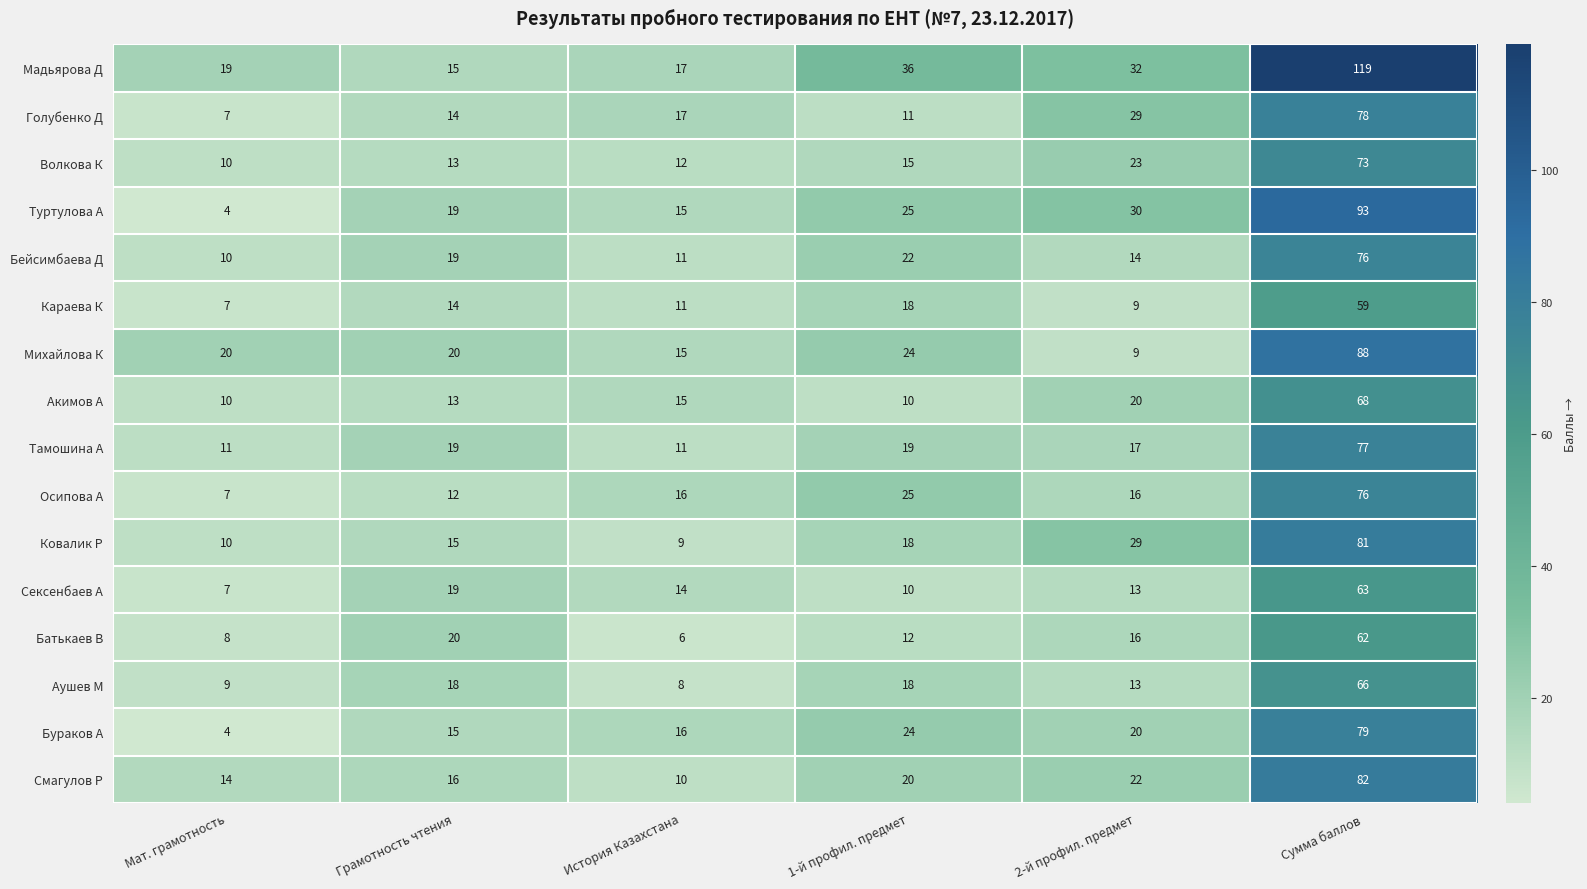

What is the approximate value of Голубенко Д at Сумма баллов, to the nearest 10?

80